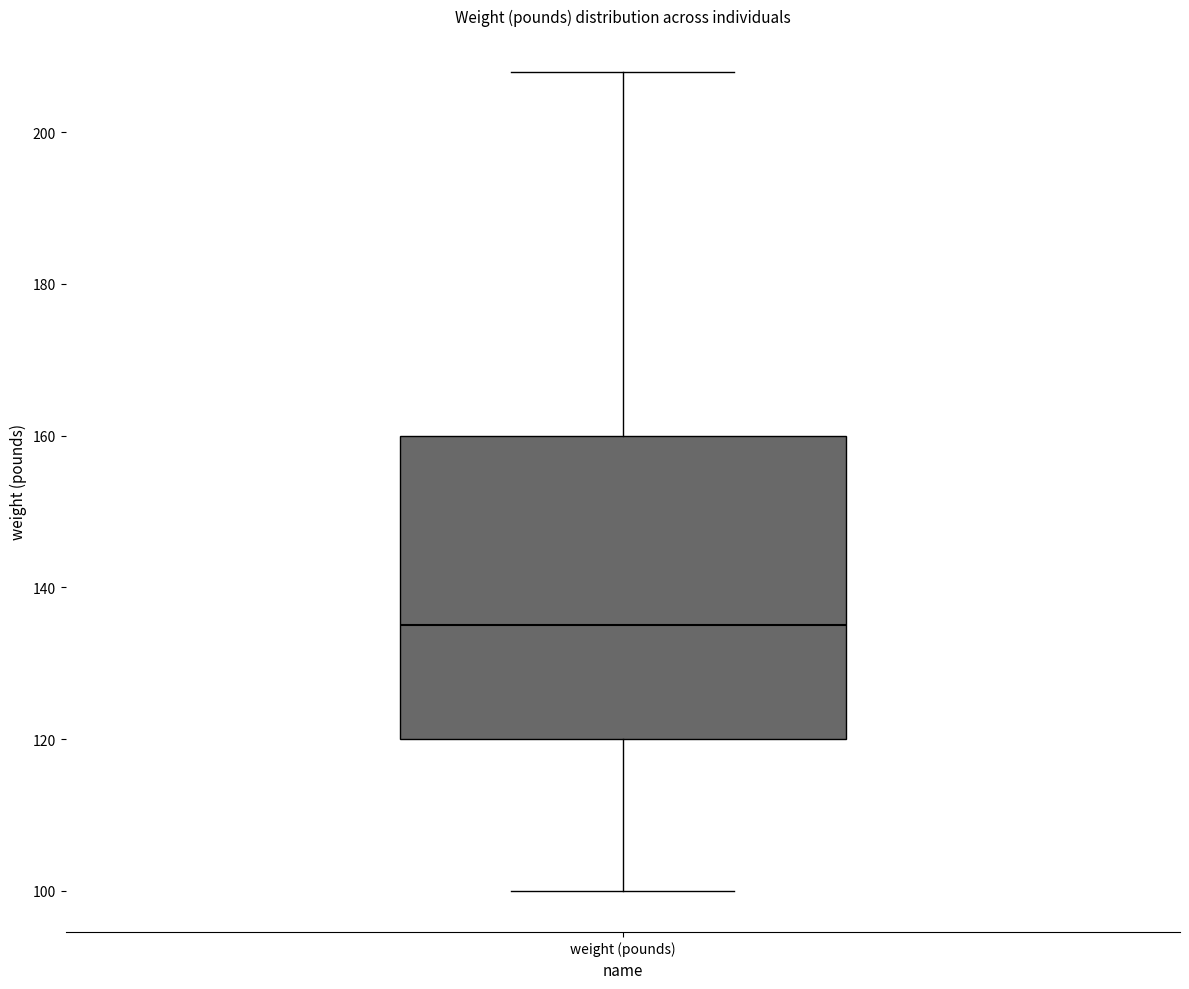

Read this box plot against the y-axis: the position of the median line, the range covered by the box, and the ends of both whiskers. The values are not printed on the chart, so give them approximately, as read against the axis.

median 136, box 120 to 160, whiskers 100 to 208